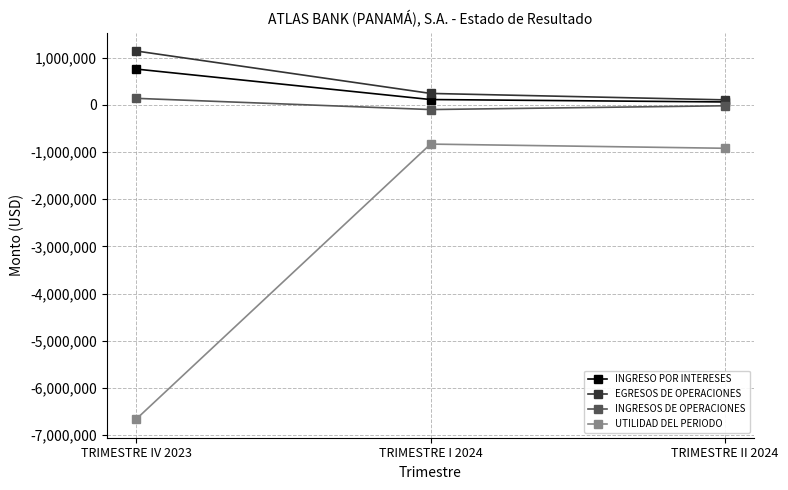

How many values in the EGRESOS DE OPERACIONES series are below 241077?

1